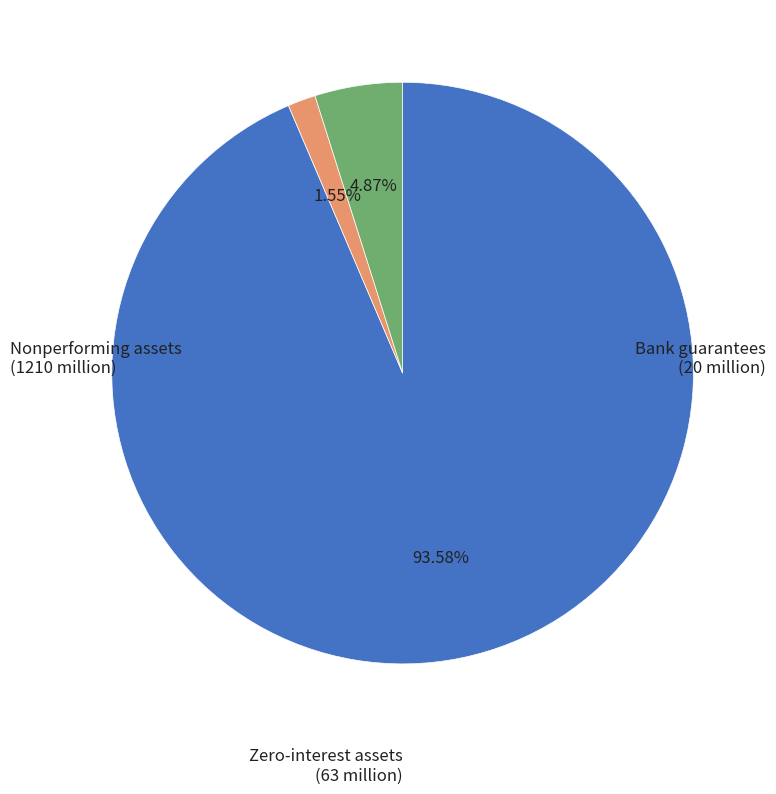

Which category has the smallest portion of the pie?

Bank guarantees